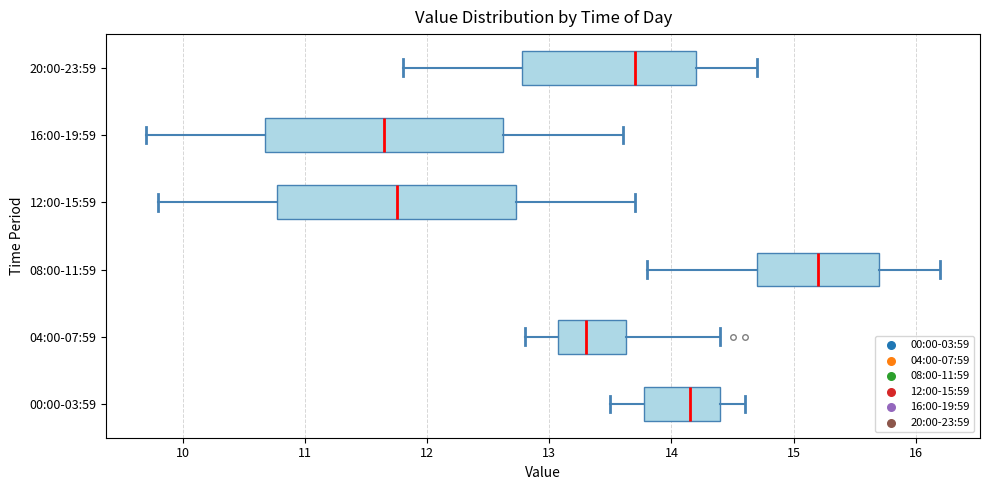

Where does the right whisker of the box for 20:00-23:59 end on the x-axis? The values are not printed on the chart, so give them approximately, as read against the axis.

14.7